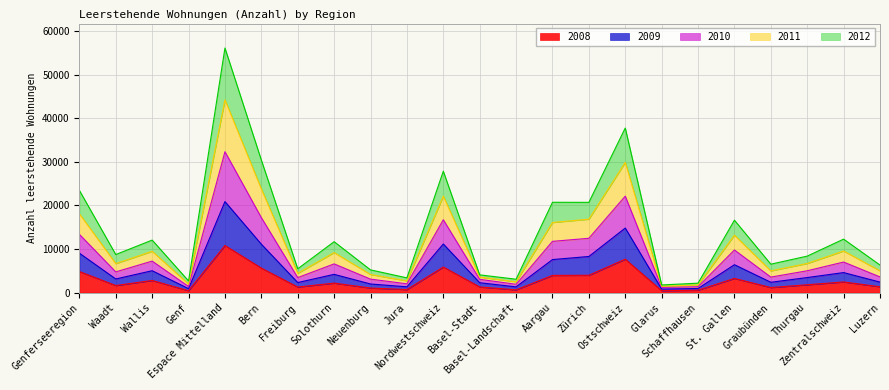

Does the chart display data point markers on the line(s)?

No